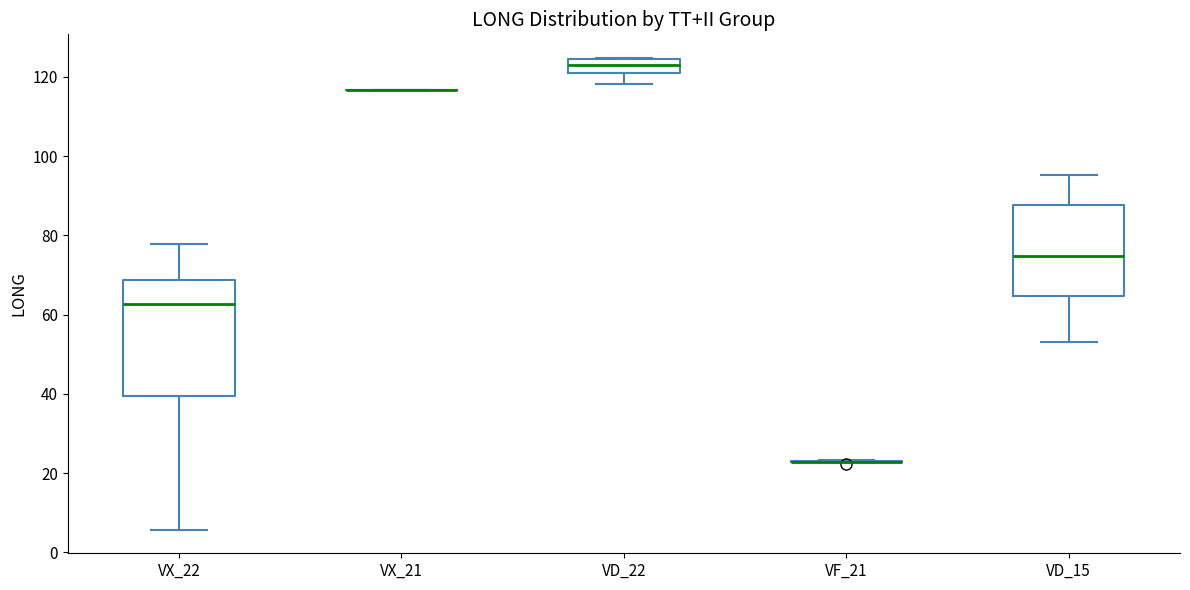

Where is the lower edge of the box for VD_22 on the y-axis? The values are not printed on the chart, so give them approximately, as read against the axis.

122